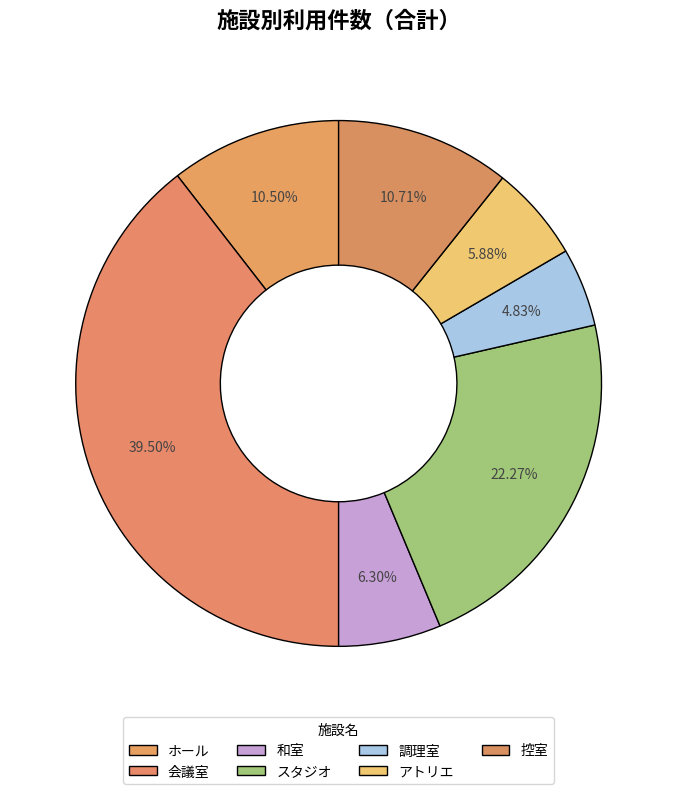

What percentage do 和室 and 会議室 together represent?

45.8%